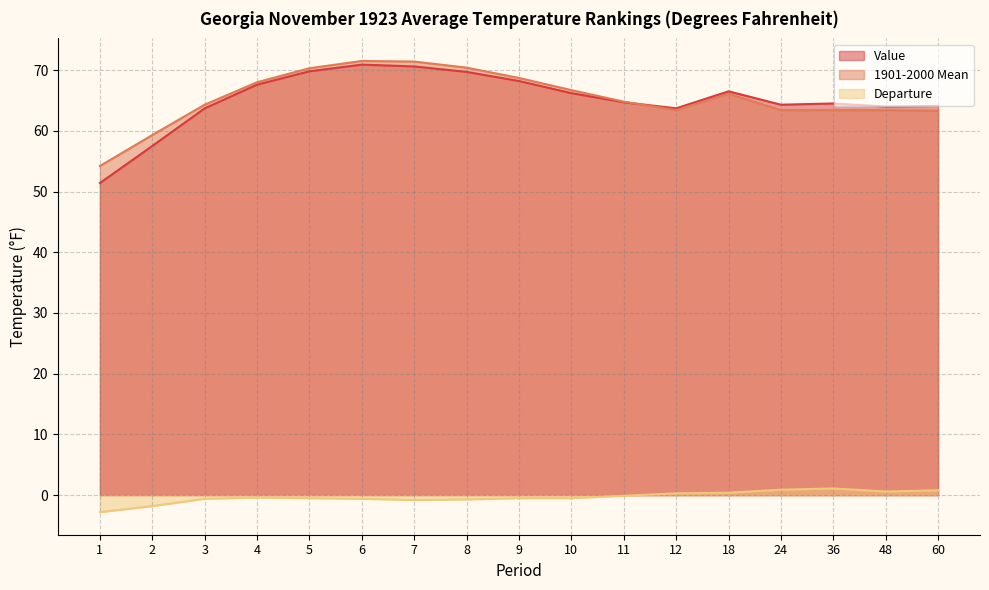

Reading left to right, transcribe all the data shown in this chart.

Value: 51.4	57.5	63.7	67.6	69.8	70.9	70.6	69.7	68.2	66.2	64.7	63.7	66.5	64.3	64.5	64.0	64.1
1901-2000 Mean: 54.2	59.3	64.3	68.0	70.3	71.5	71.4	70.4	68.7	66.7	64.8	63.4	66.1	63.4	63.4	63.4	63.3
Departure: -2.8	-1.8	-0.6	-0.4	-0.5	-0.6	-0.8	-0.7	-0.5	-0.5	-0.1	0.3	0.4	0.9	1.1	0.6	0.8